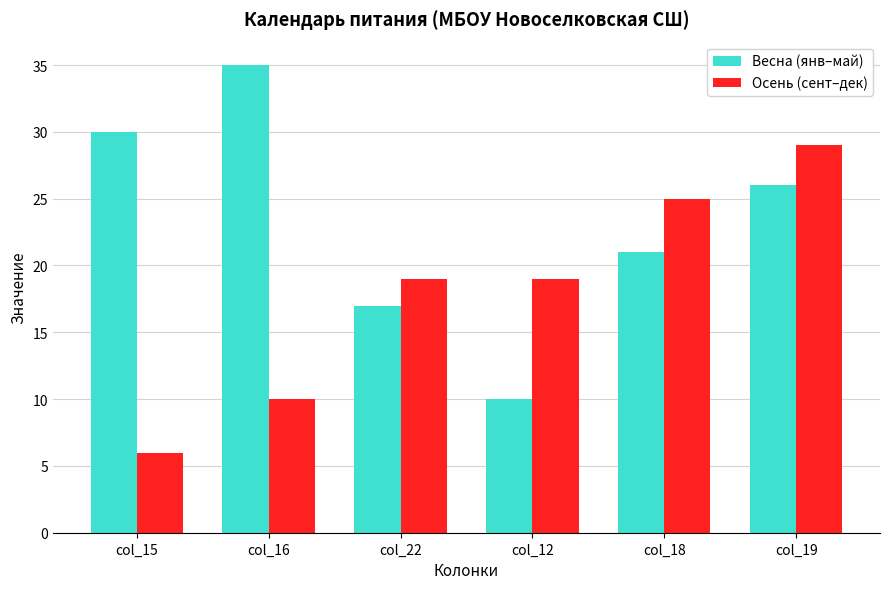

What is the maximum value shown in the chart?

35